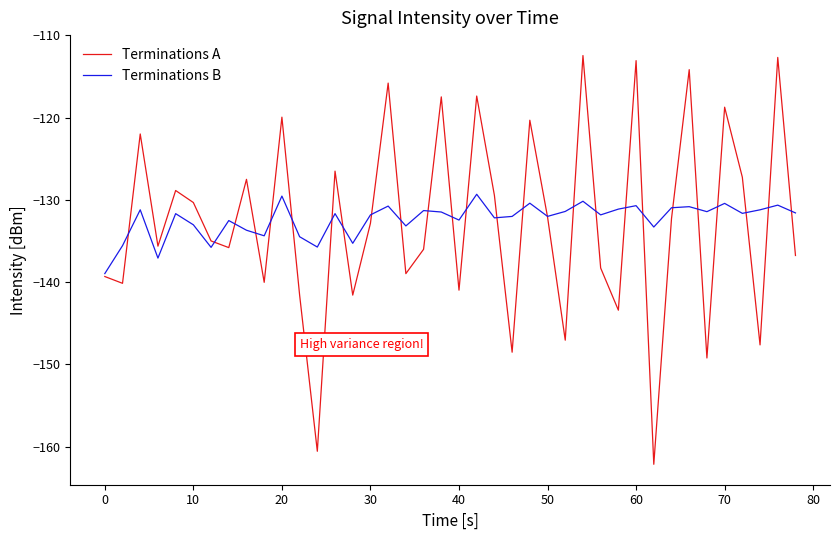

What is the greatest value displayed?

-112.5